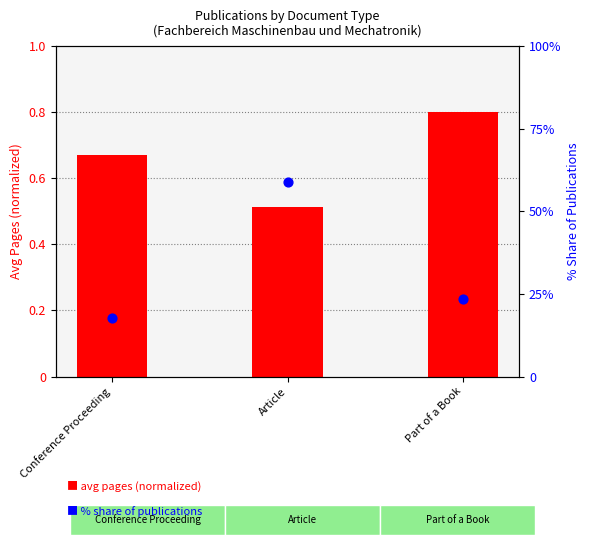

Which series reaches the maximum Y coordinate?

% share of publications